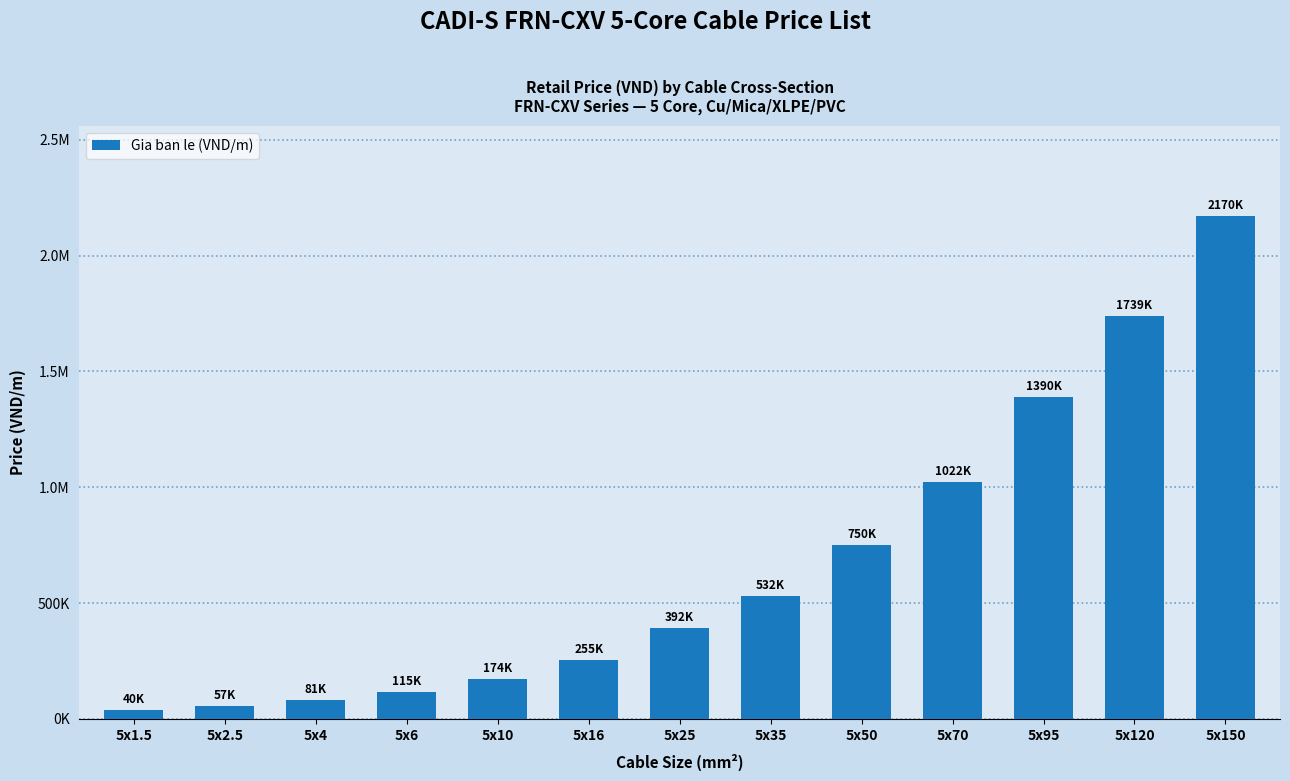

What is the sum of all values?

8718029.5